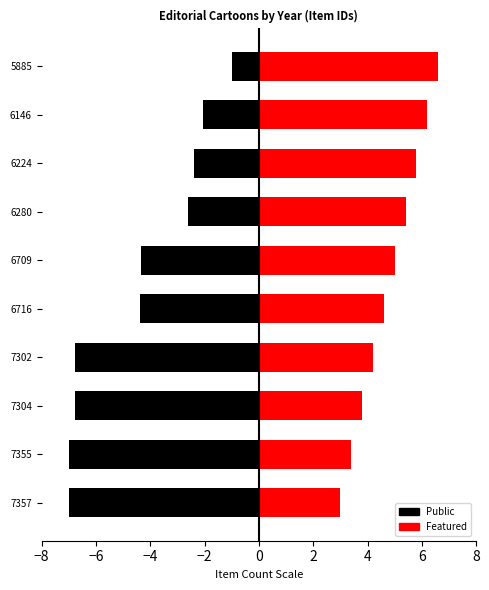

How many data points in Featured are above 5?

4